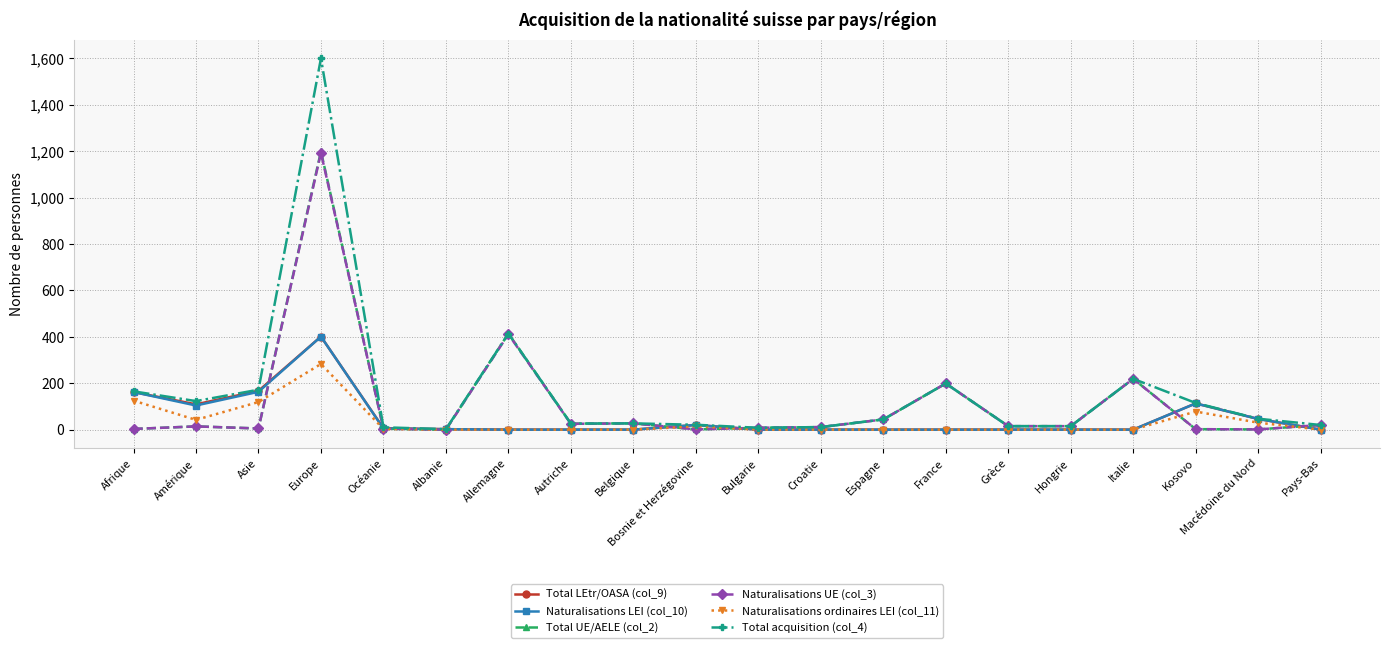

What is the maximum value shown in the chart?

1600